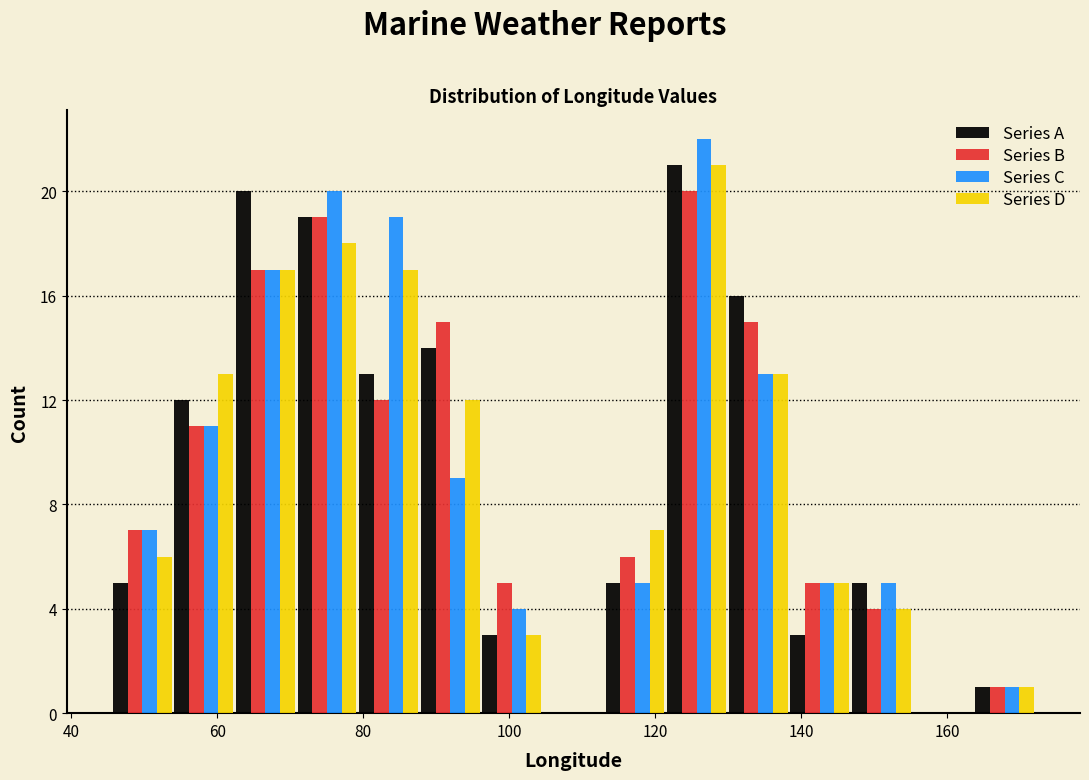

What is the height of the Series B bar covering 46 to 54 on the x-axis? Neither the bar edges nor the heights are printed on the chart, so give them approximately, as read against the axes.

7